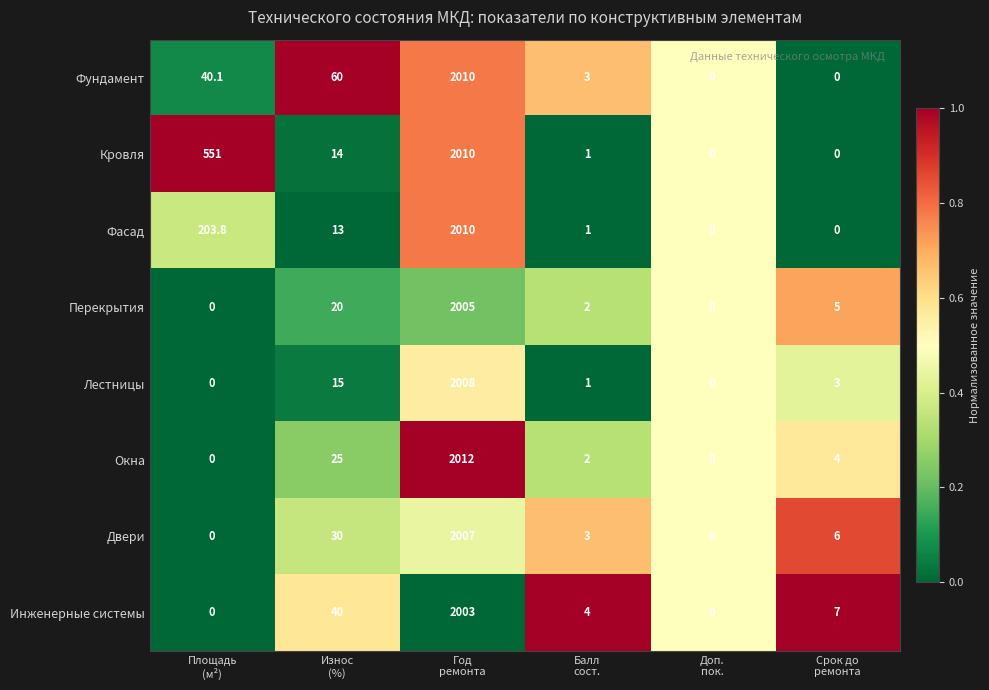

What is the difference between the maximum and second lowest values in the Фундамент series?

2010.0